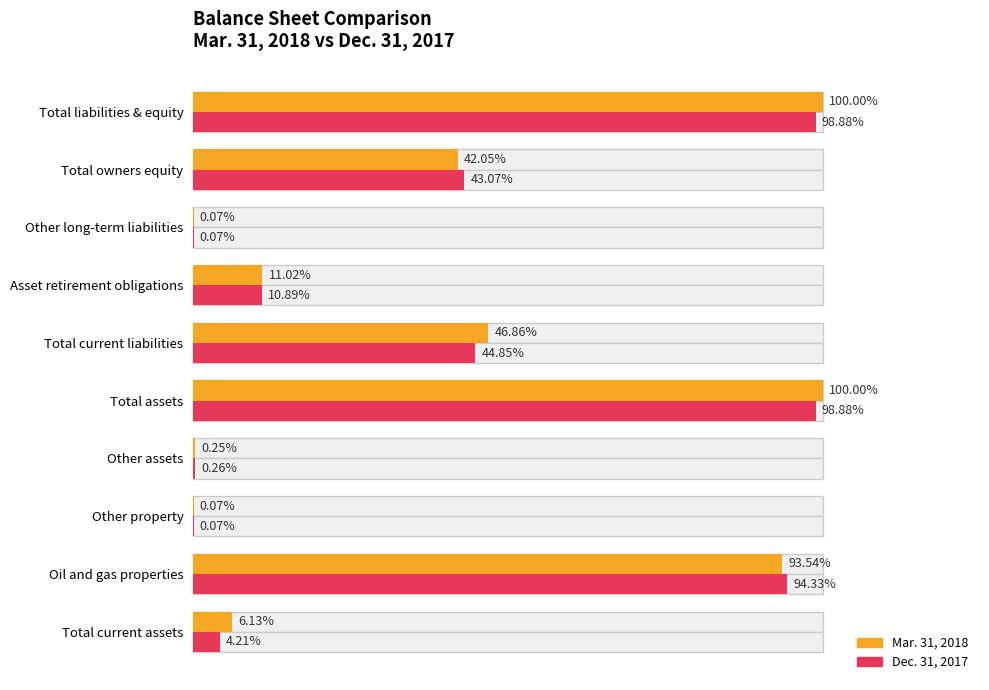

Which series has the widest spread of values?

Mar. 31, 2018